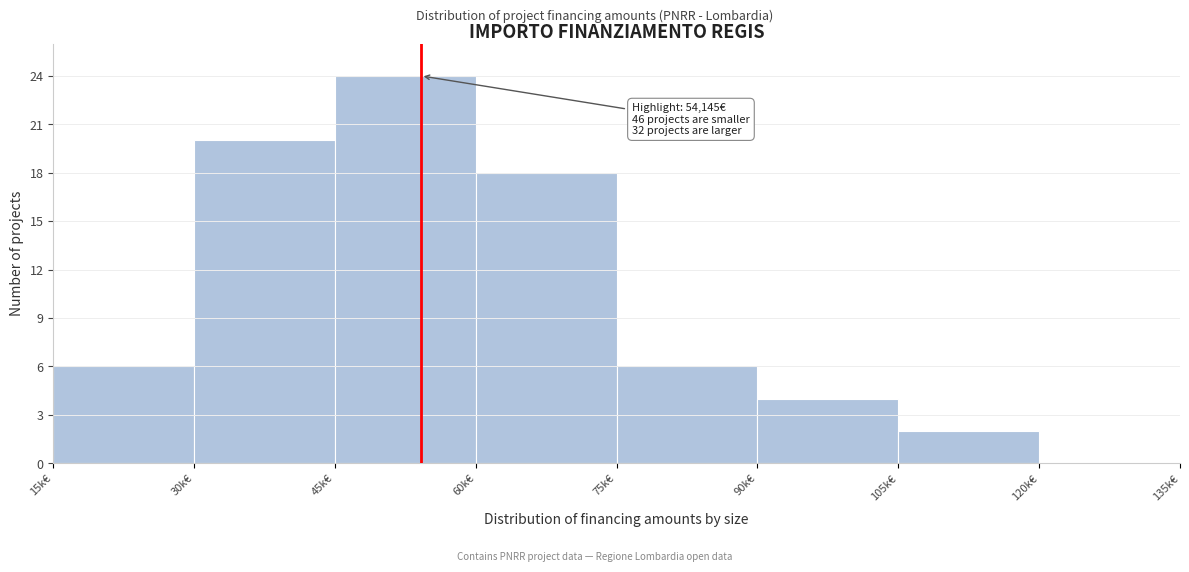

Reading left to right, transcribe all the data shown in this chart.

15k€=6	30k€=20	45k€=24	60k€=18	75k€=6	90k€=4	105k€=2	120k€=0